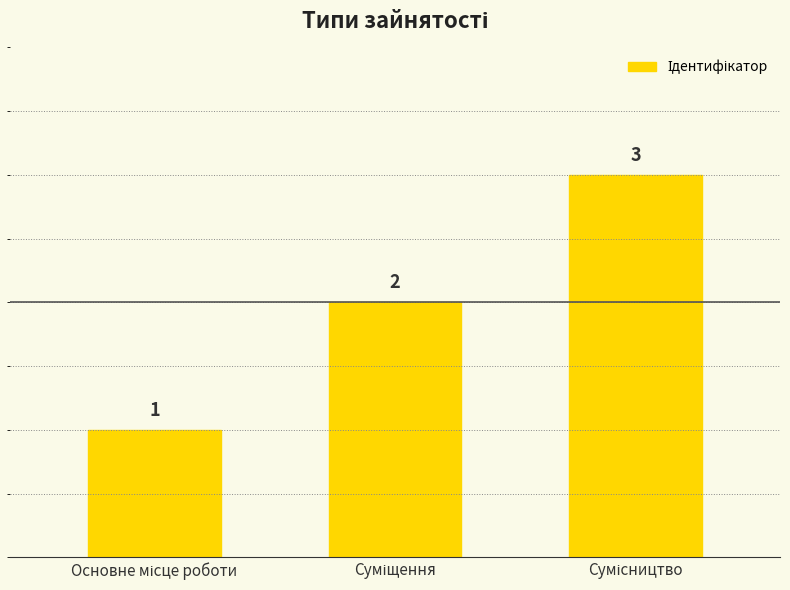

How many values are between 1 and 3?

3